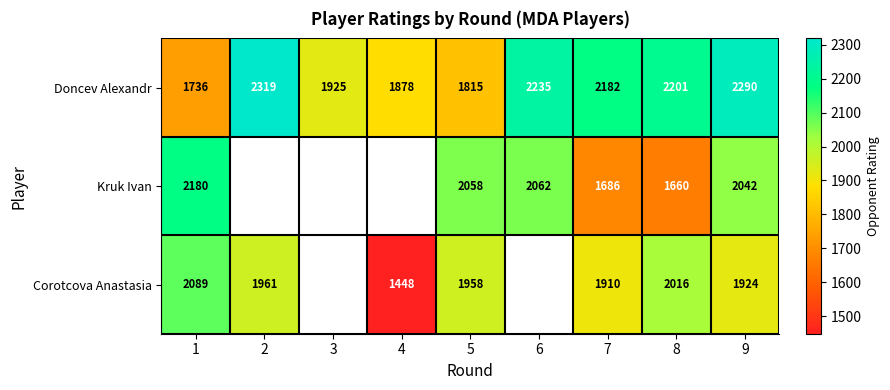

What is the difference between the Corotcova Anastasia values at 1 and 2?

128